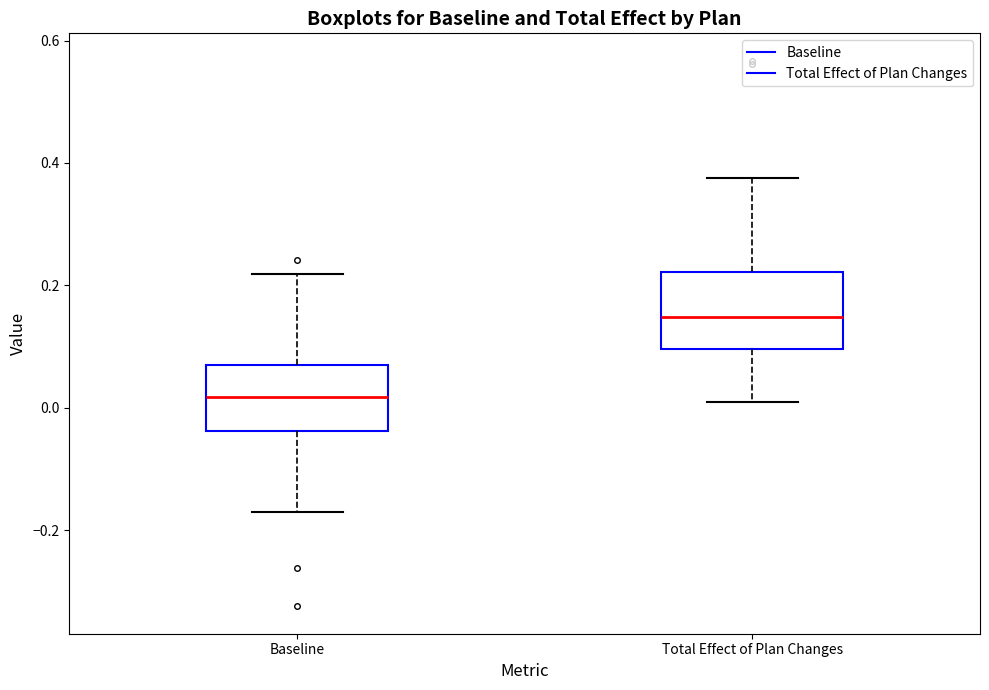

Reading left to right, read every box against the y-axis: the position of its median line, the range the box covers, and the ends of its whiskers. The values are not printed on the chart, so give them approximately, as read against the axis.

Baseline: median 0.02, box -0.04 to 0.08, whiskers -0.16 to 0.22
Total Effect of Plan Changes: median 0.14, box 0.10 to 0.22, whiskers 0.00 to 0.38